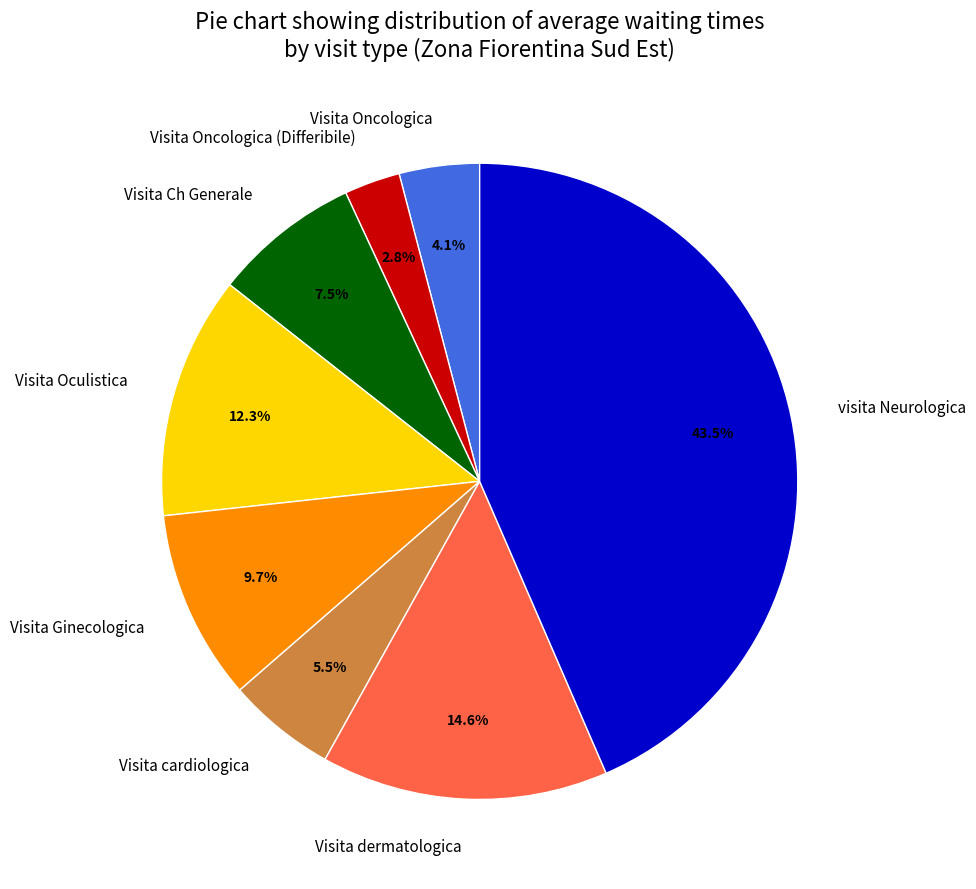

Between visita Neurologica and Visita Oculistica, which is larger?

visita Neurologica